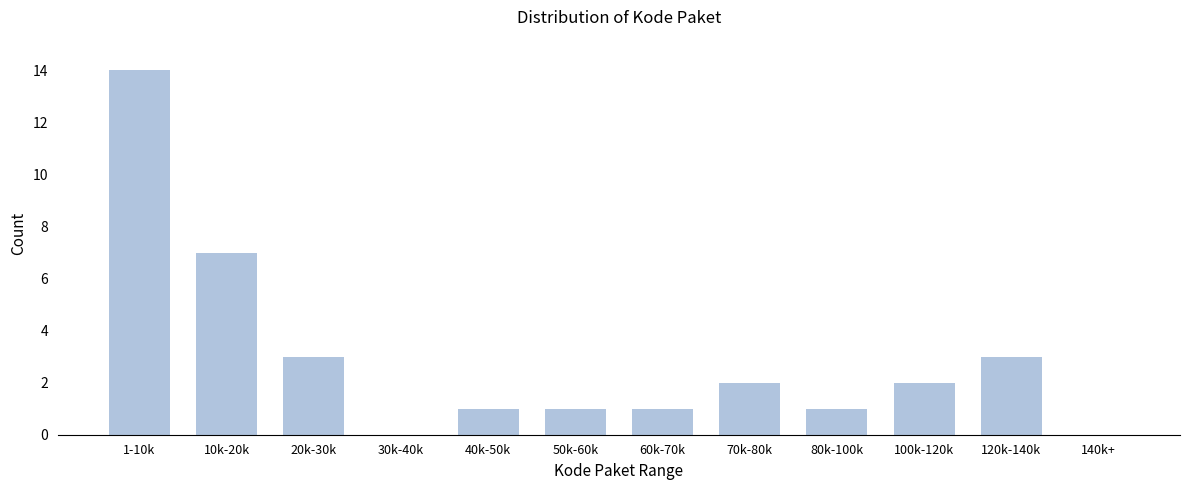

Reading left to right, what are all the values shown in this chart?

1-10k=14	10k-20k=7	20k-30k=3	30k-40k=0	40k-50k=1	50k-60k=1	60k-70k=1	70k-80k=2	80k-100k=1	100k-120k=2	120k-140k=3	140k+=0